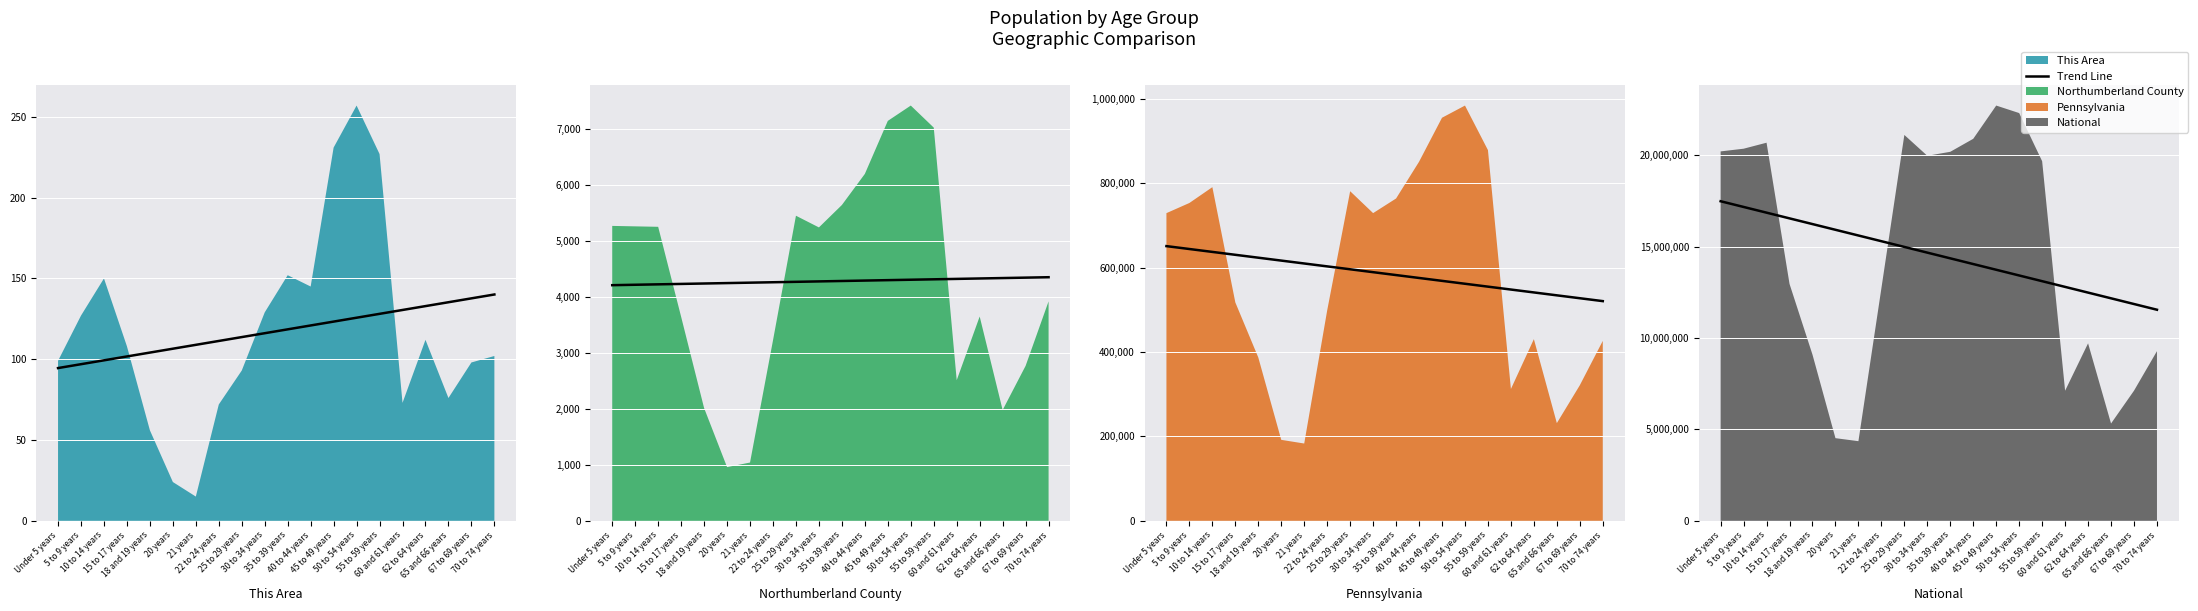

Does the chart display data point markers on the line(s)?

No